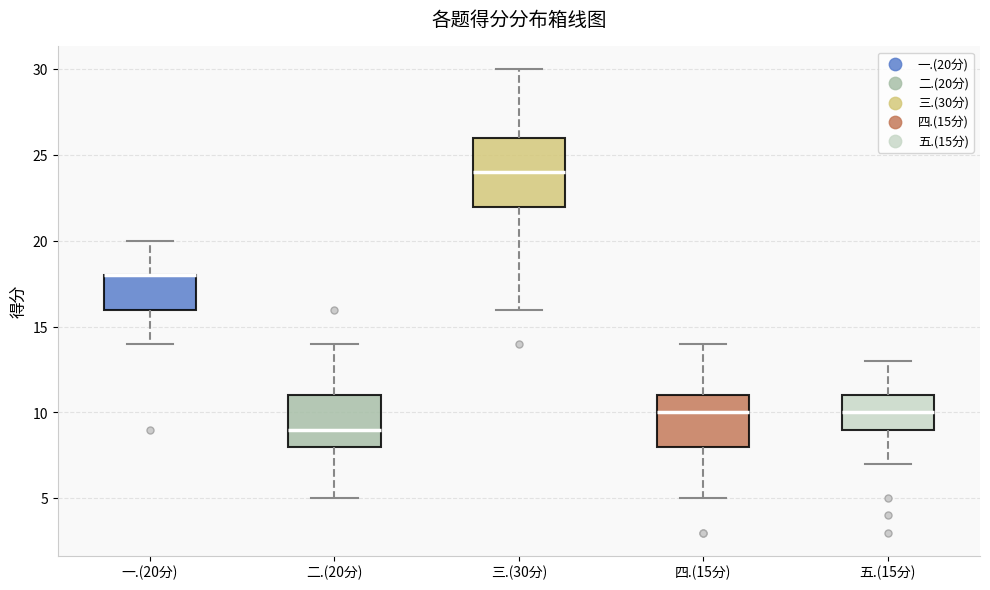

Comparing the boxes themselves (not the whiskers), which one is the tallest?

三.(30分)